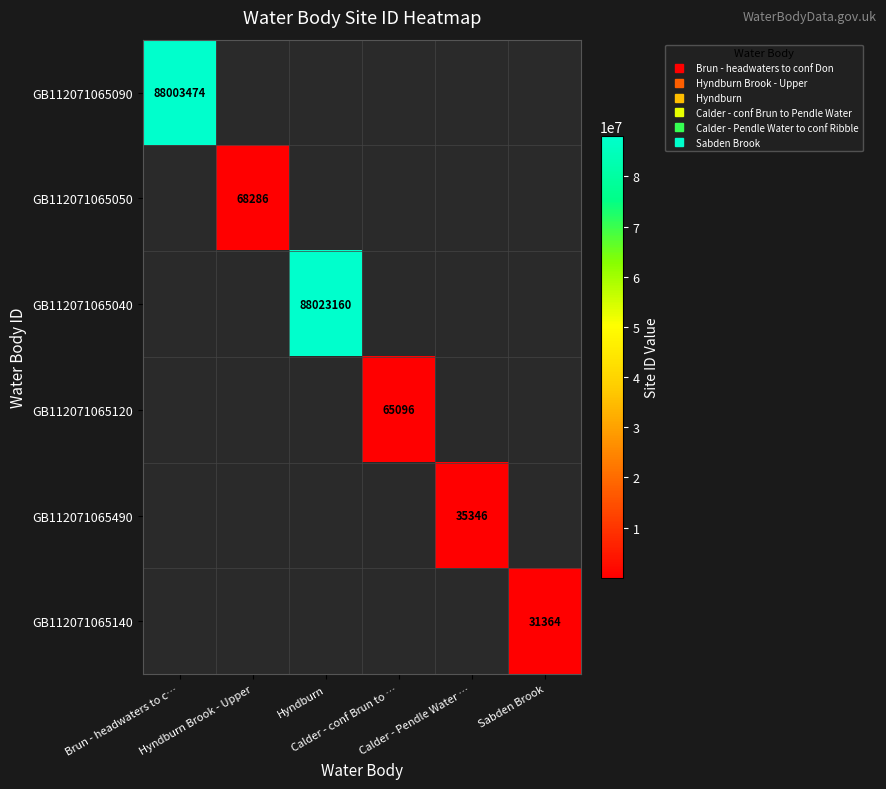

At Hyndburn, list the series in order from smallest to largest.

GB112071065090, GB112071065050, GB112071065040, GB112071065120, GB112071065490, GB112071065140